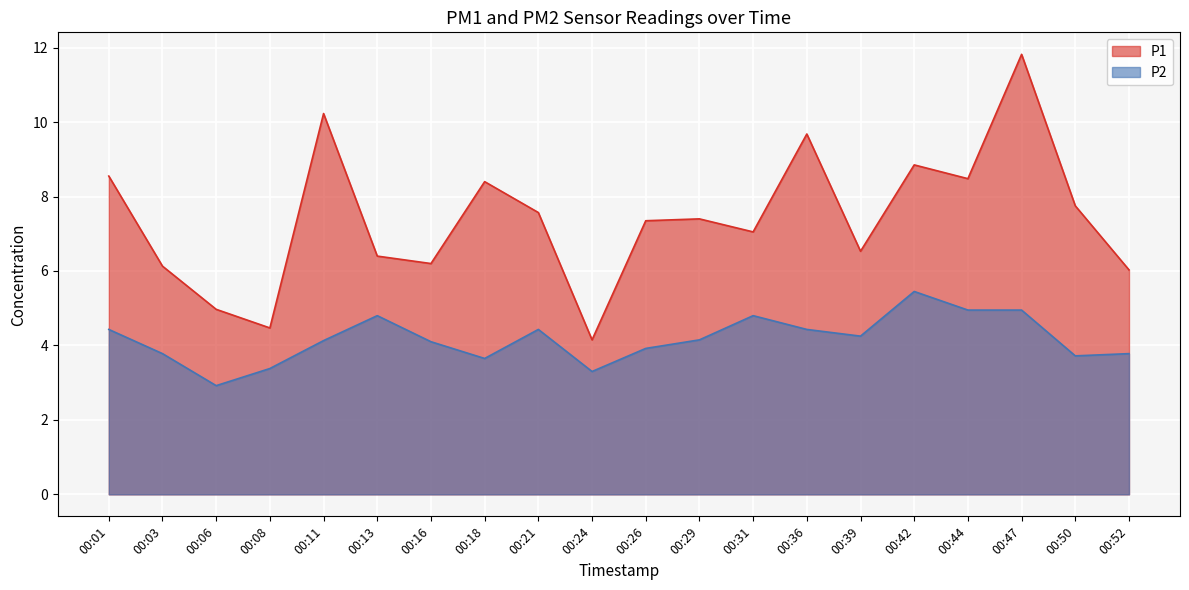

How many interior local valleys does the P2 series have?

5